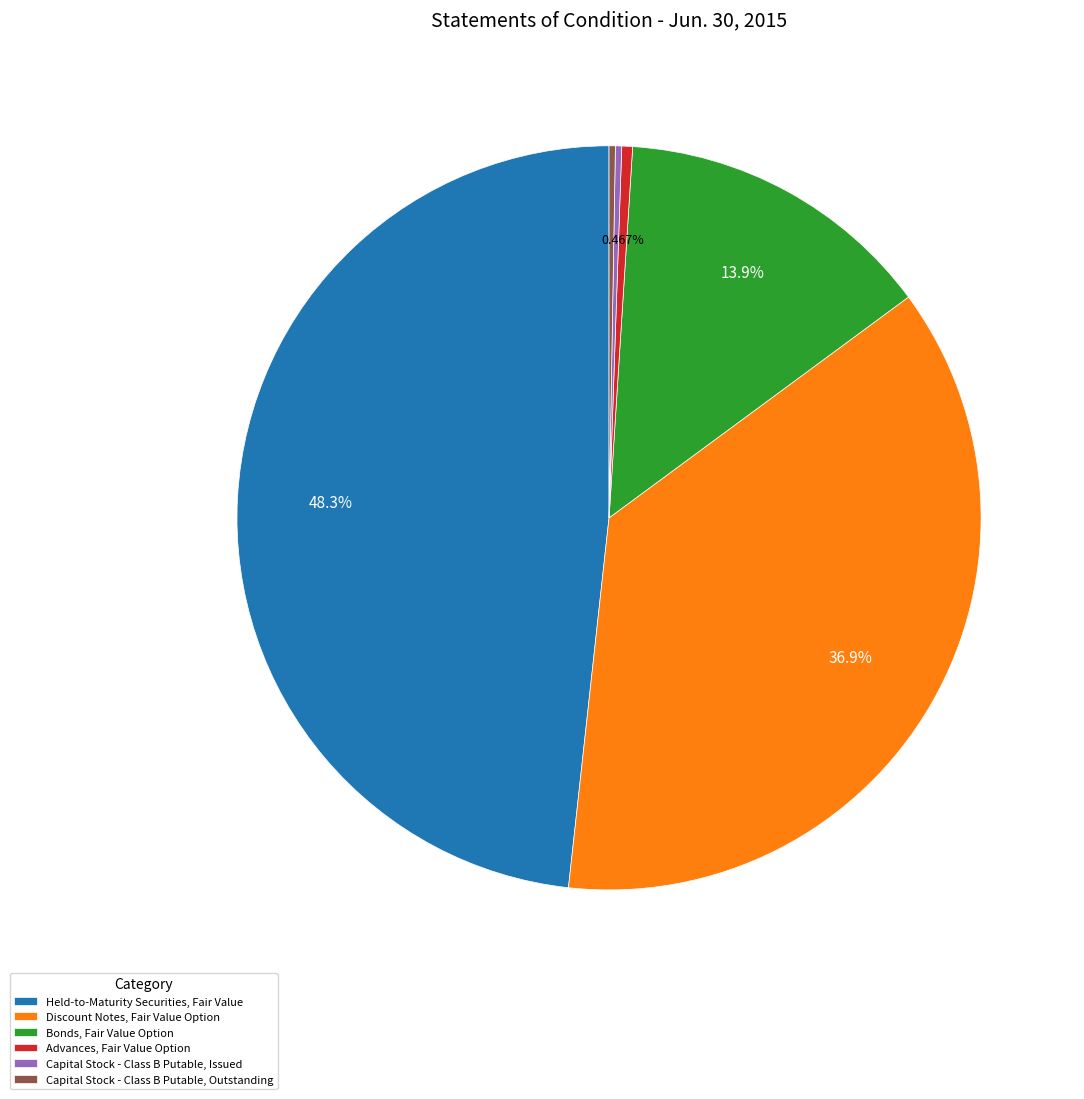

Which slice is the largest?

Held-to-Maturity Securities, Fair Value